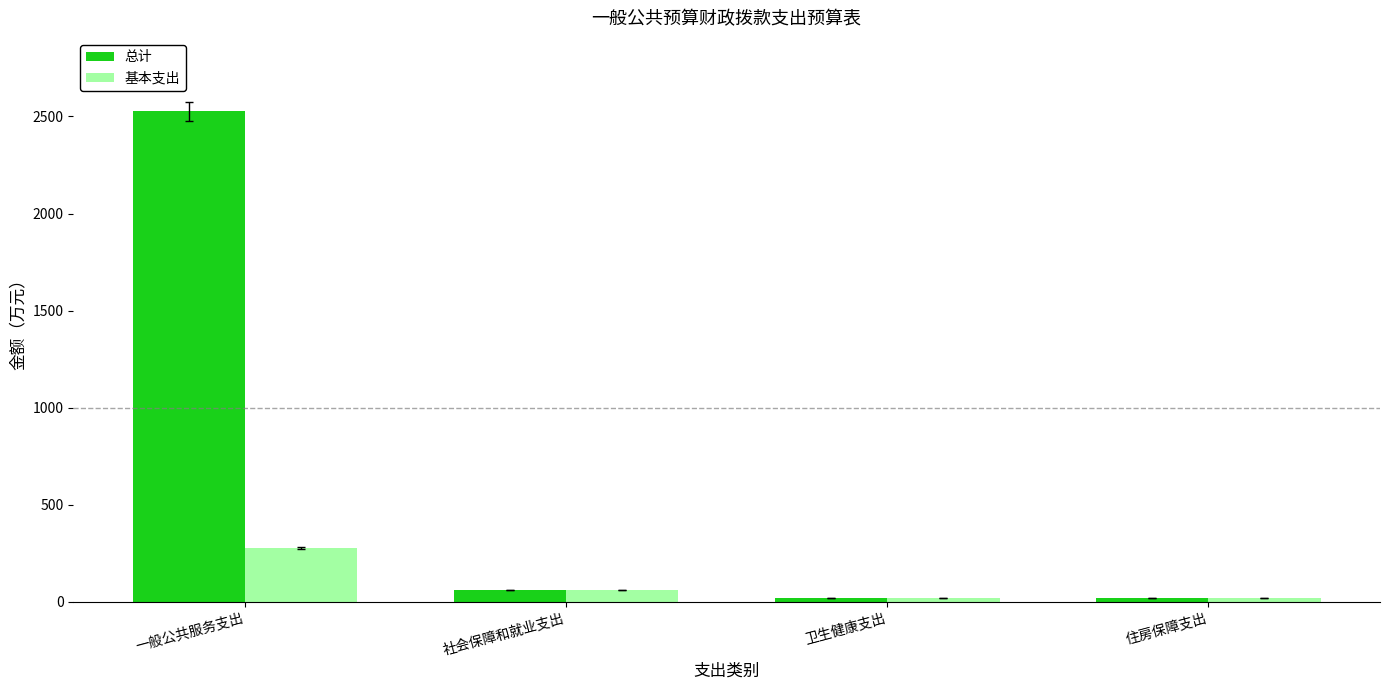

Which series has the widest spread of values?

总计